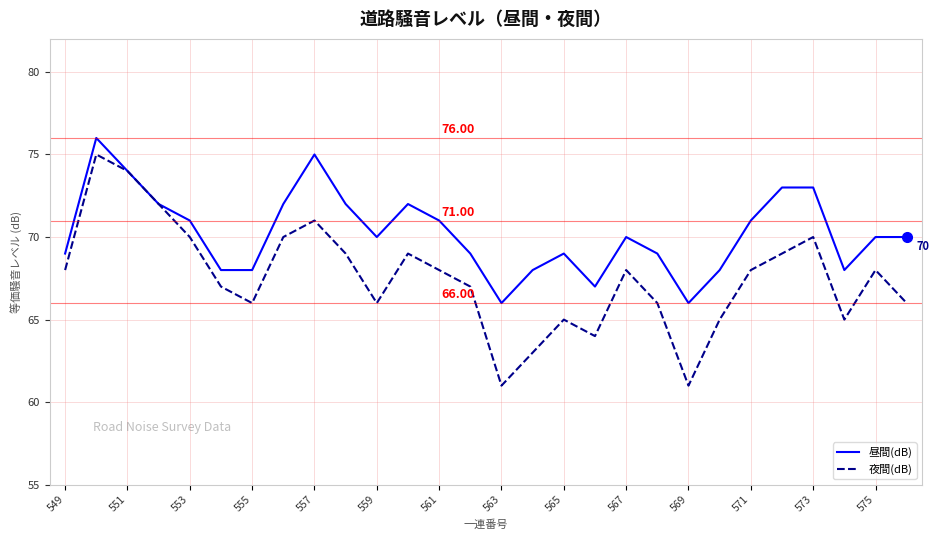

Which series has the largest total across all categories?

昼間(dB)